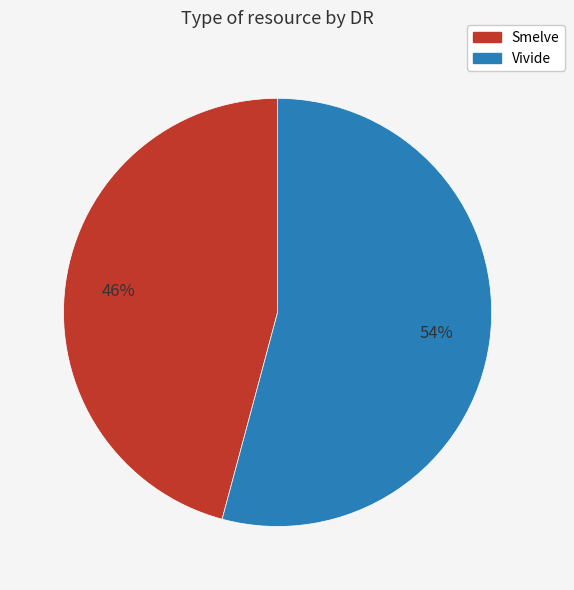

Is there any slice that represents more than half of the pie?

Yes